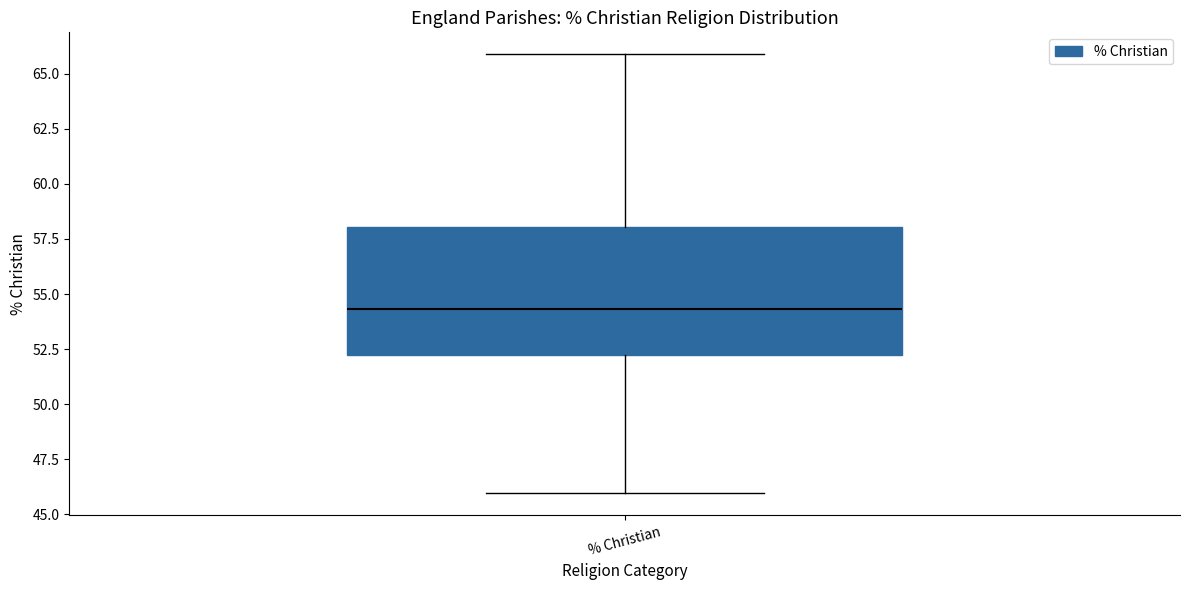

Transcribe this box plot: give where the median line is, the range the box spans, and where the two whiskers end, as read against the y-axis. The values are not printed on the chart, so give them approximately, as read against the axis.

median 54.5, box 52.0 to 58.0, whiskers 46.0 to 66.0